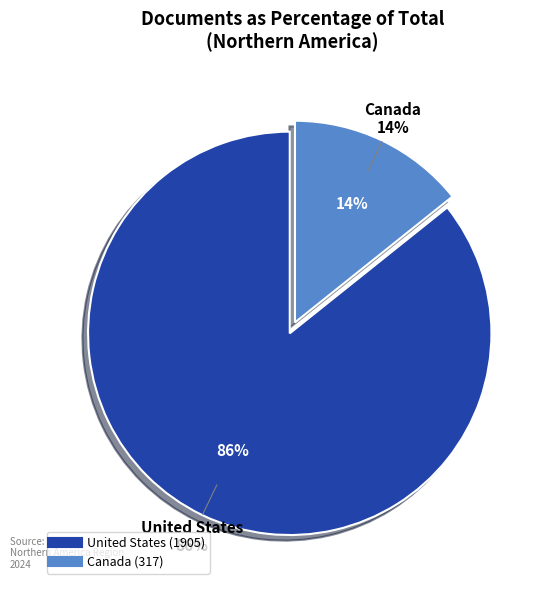

To the nearest percent, what is the combined percentage of Canada and United States?

100%